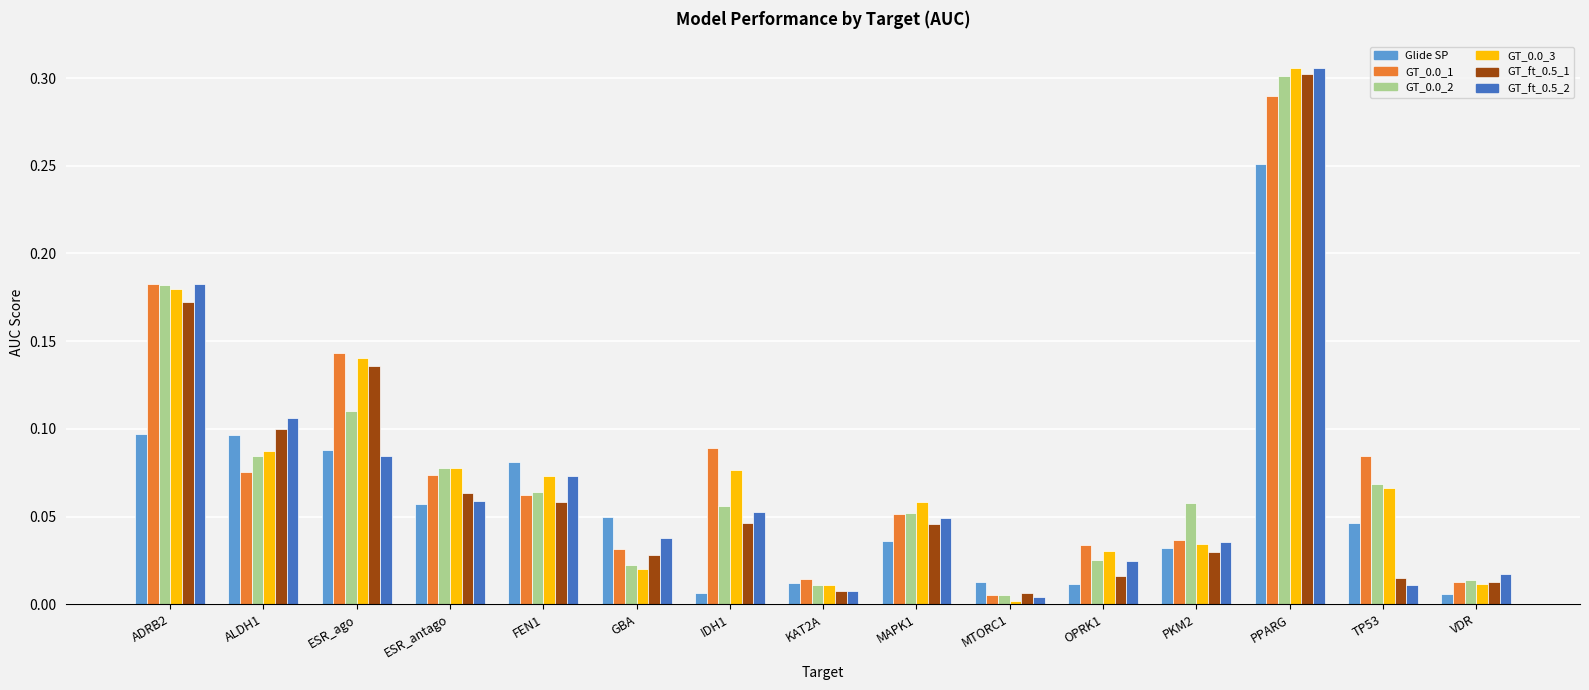

What is the label of the 8th bar from the right?

KAT2A